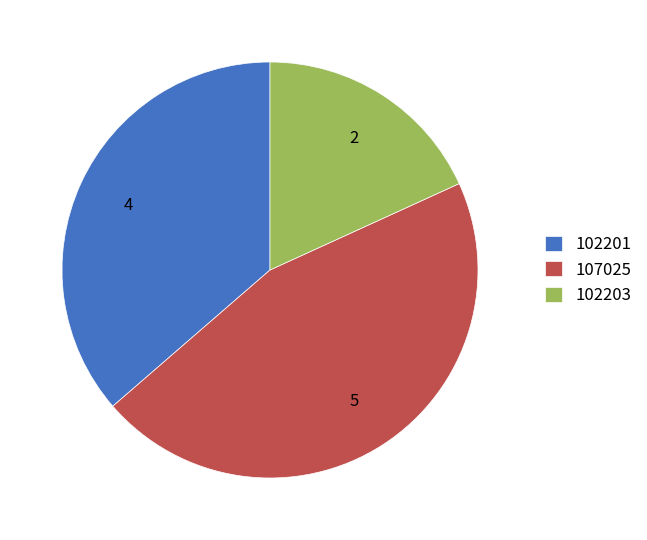

The 102203 slice represents 18% of the pie. True or false?

True